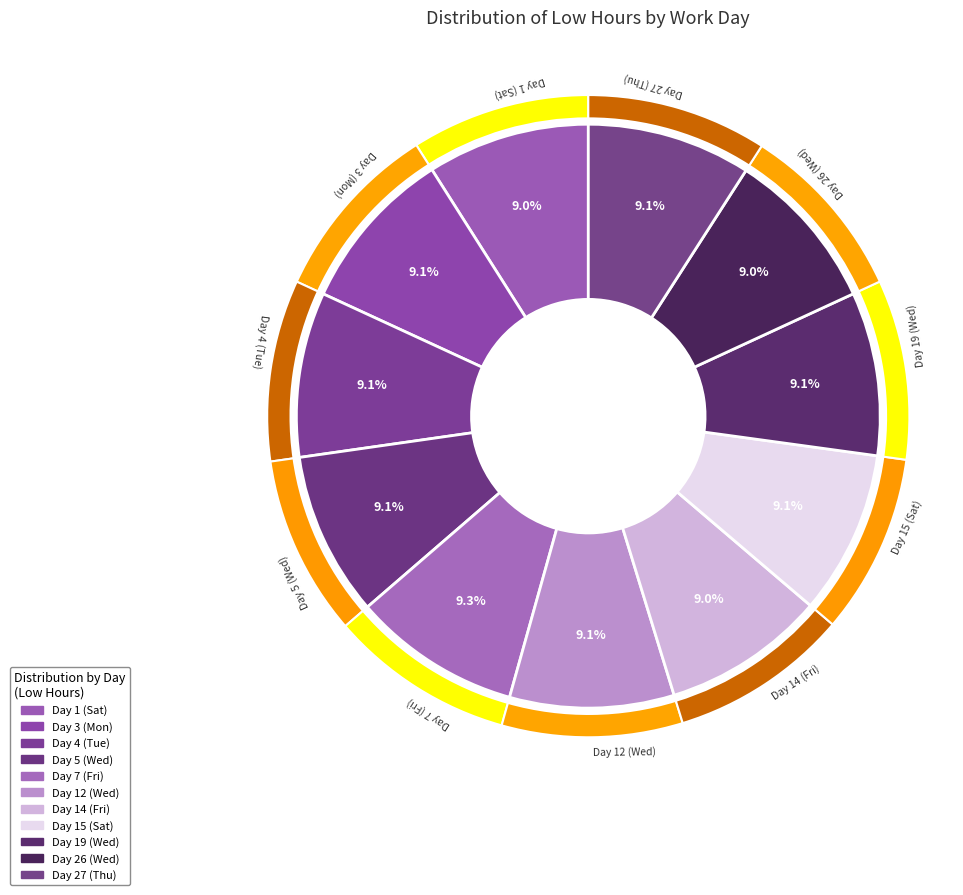

Does Day 4 (Tue) represent more than half of the total?

No